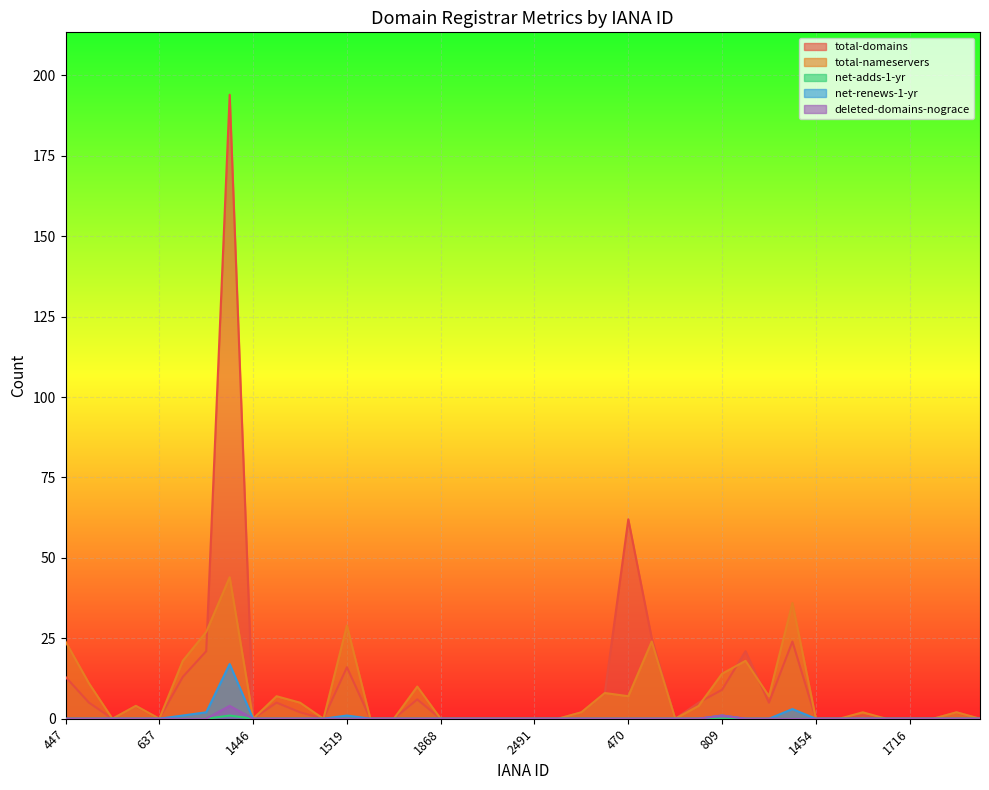

Which has a higher value, 447 or 460?

447